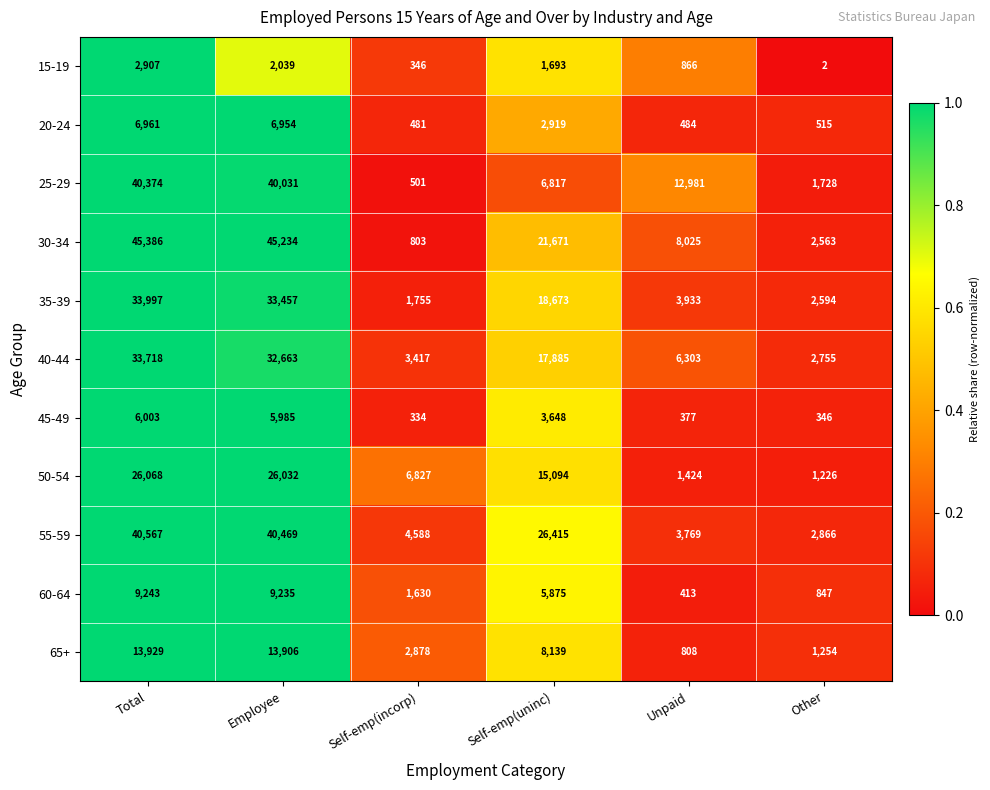

Where does the 20-24 series first go above 2919?

Total